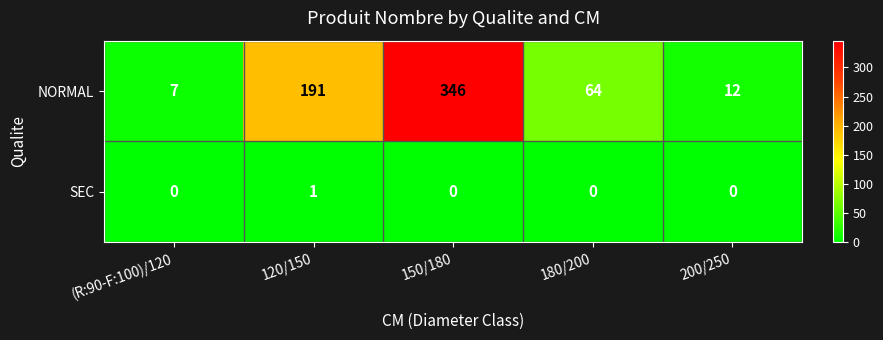

Reading left to right, list all the values displayed in this chart.

NORMAL: 7	191	346	64	12
SEC: 0	1	0	0	0